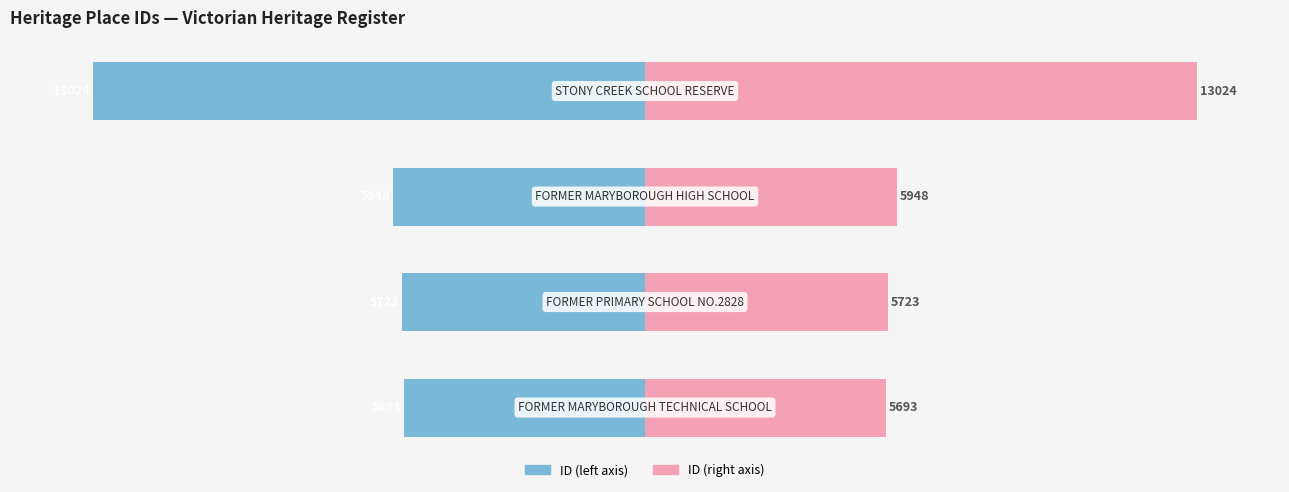

How many bars are there in each group?

2